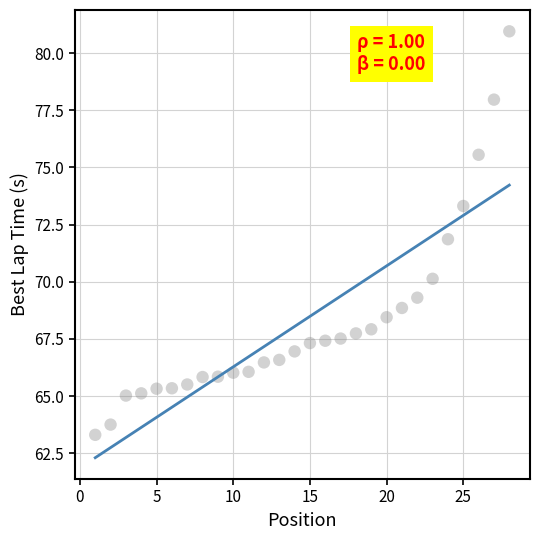

What is the range of X values (max minus min)?

27.0